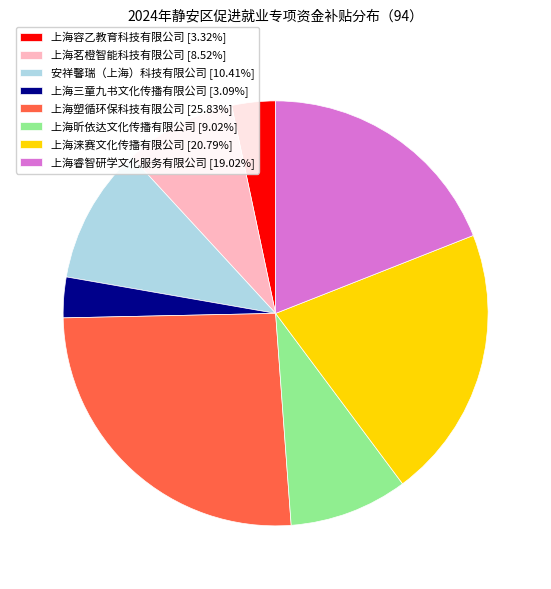

Is the sum of 上海涞赛文化传播有限公司 and 安祥馨瑞（上海）科技有限公司 greater than half?

No